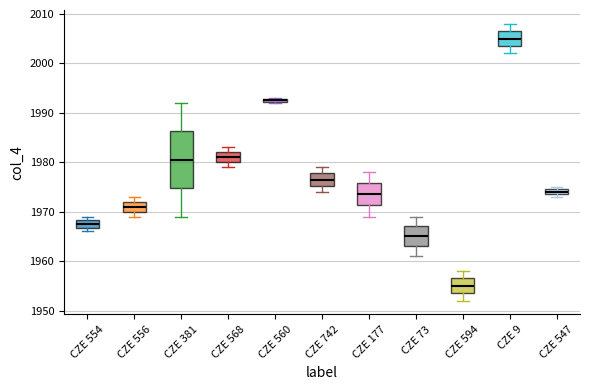

Which box's median line is the highest?

CZE 9